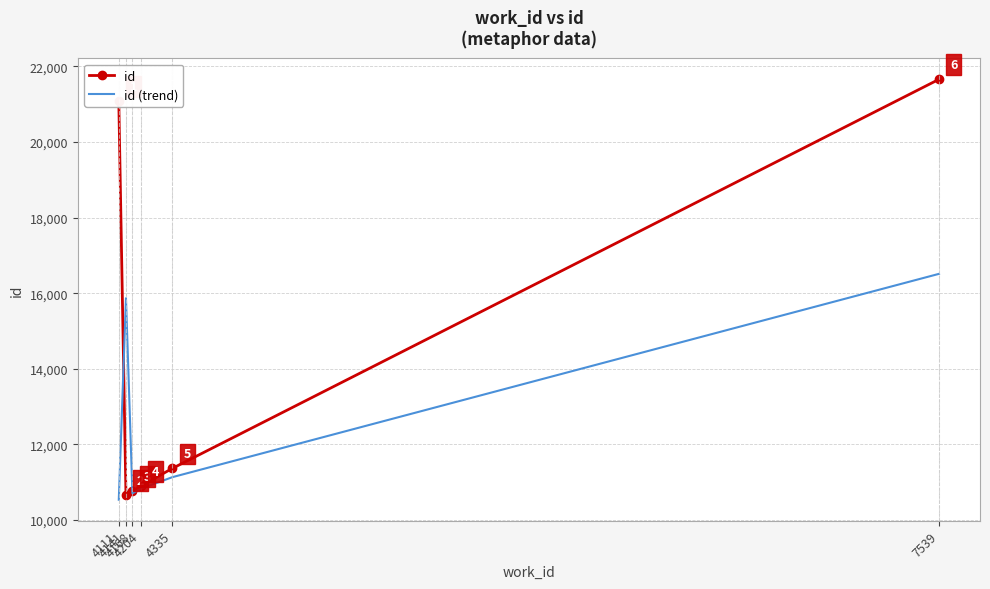

Where is id nearest to the value 16157?

4335